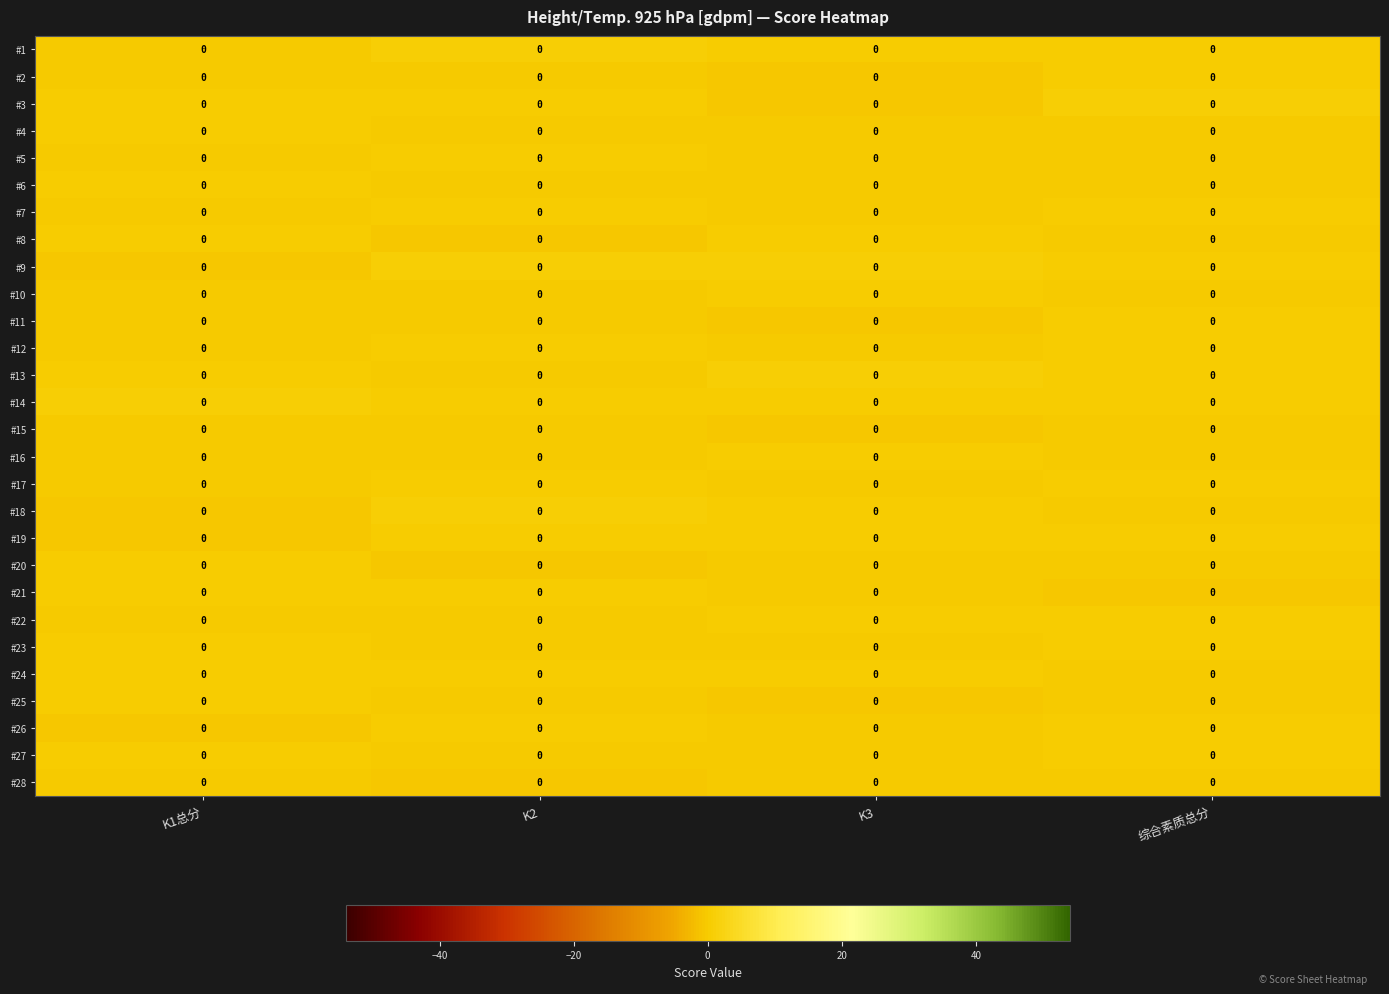

The value of #4 at 综合素质总分 is -0.3. True or false?

True